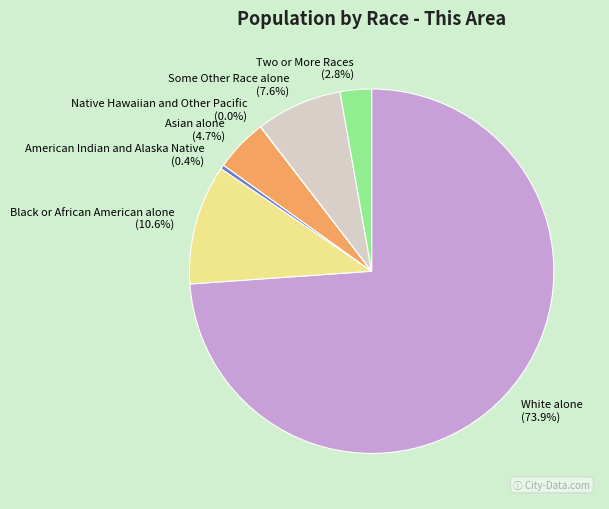

Approximately how many times larger is the value at Asian alone compared to Two or More Races?

1.7